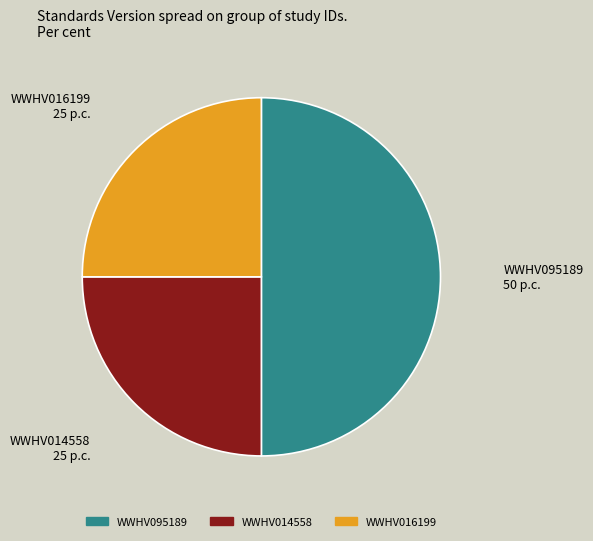

Is it true that WWHV014558 is 16% of the pie?

False